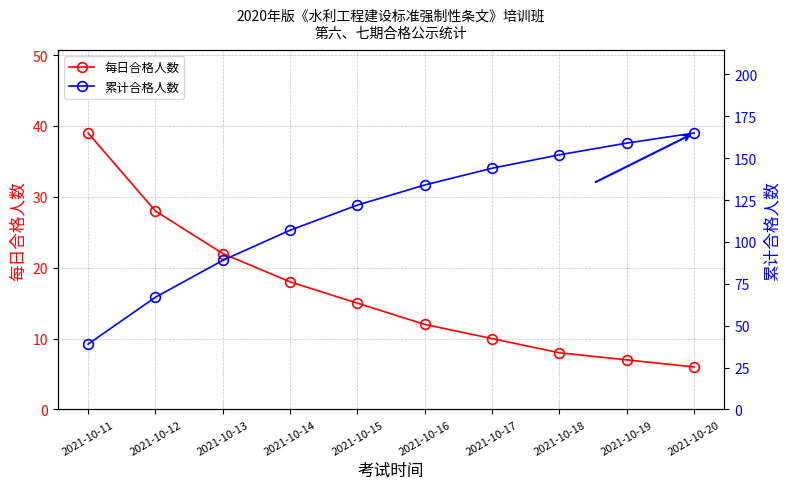

At which label is 累计合格人数 closest to 102?

2021-10-14